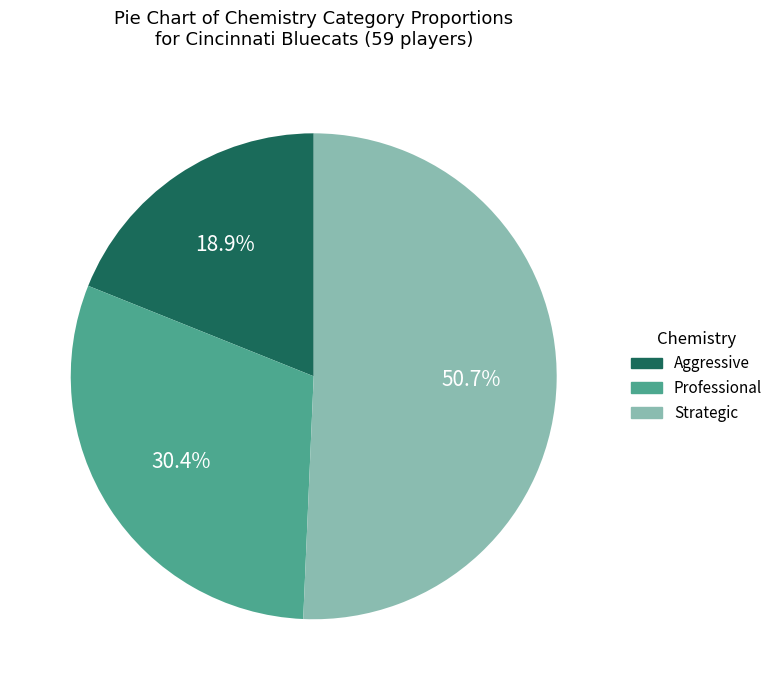

What is the smallest slice in the pie chart?

Aggressive